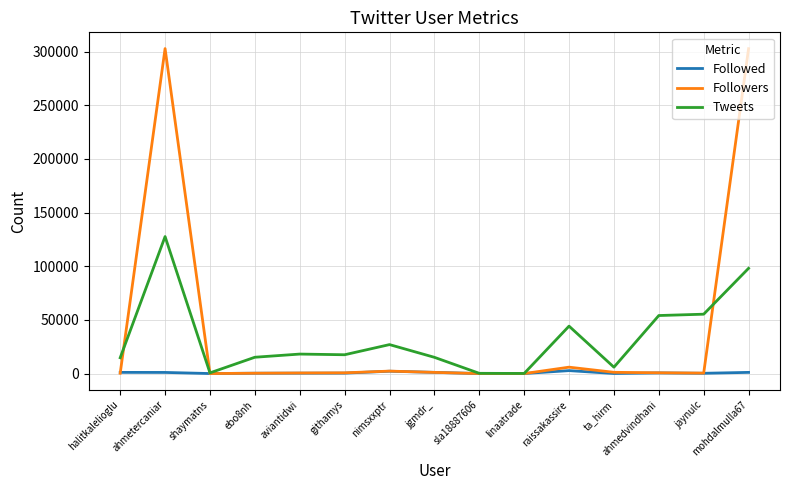

Which series has the largest range (max minus min)?

Followers